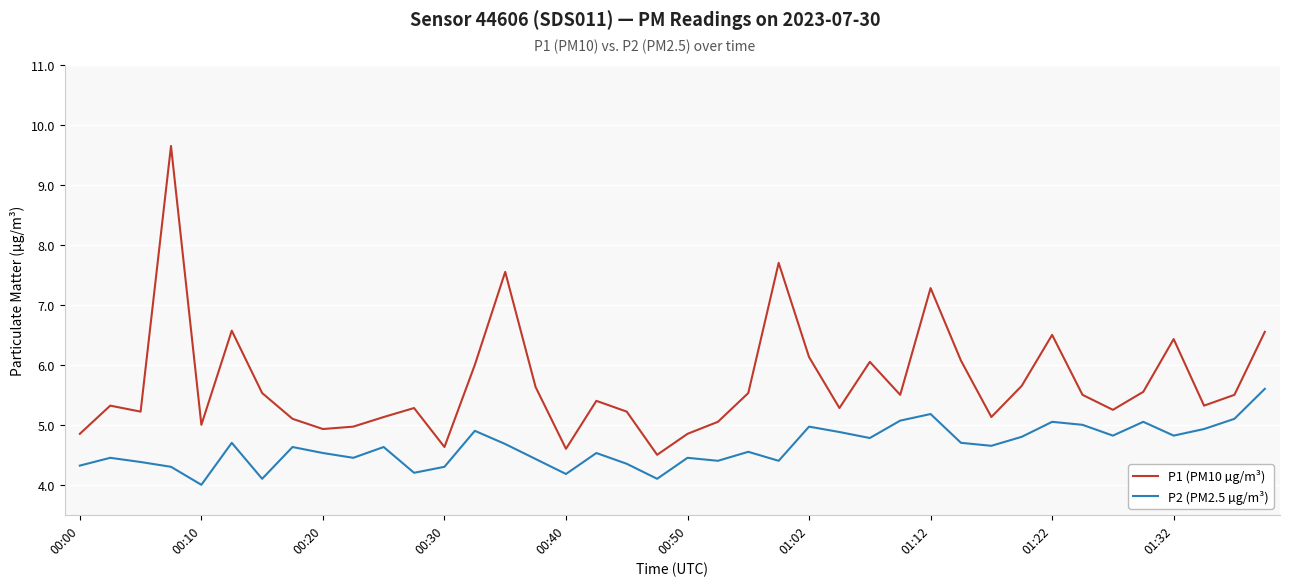

What is the average value of the P1 (PM10 µg/m³) series?

5.7